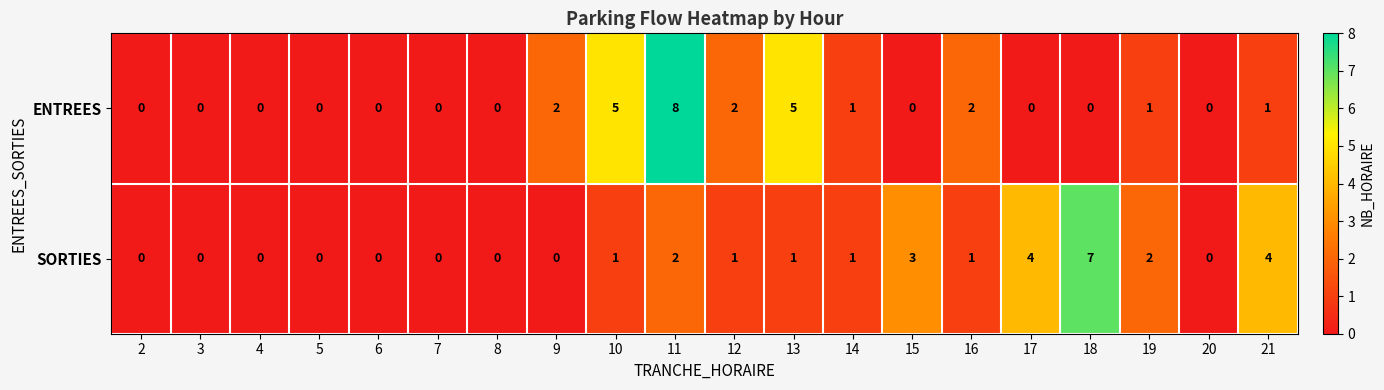

What is the sum of the ENTREES values at 19 and 13?

6